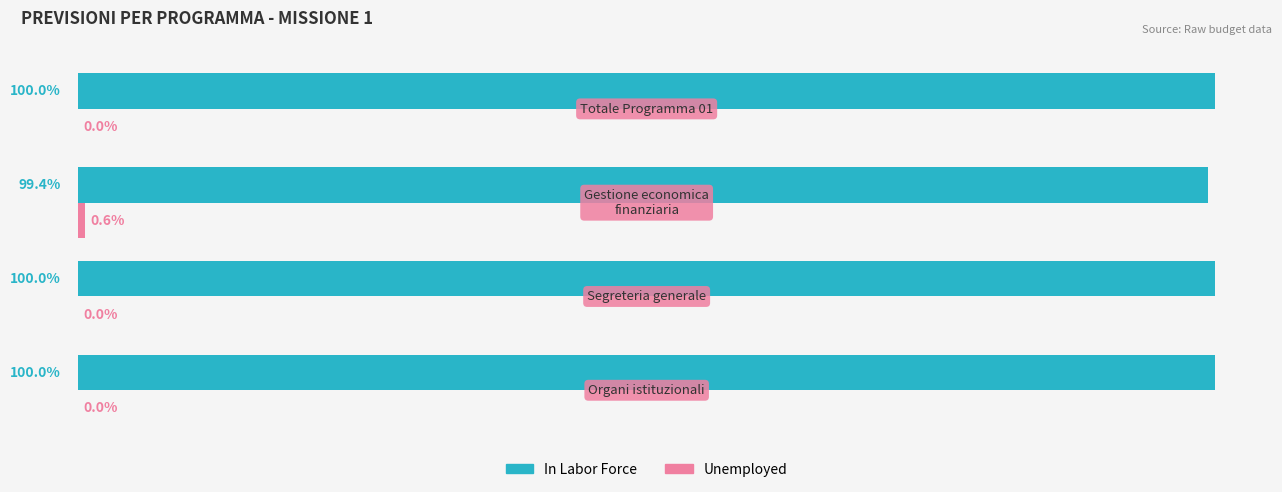

Which series has the largest total across all categories?

In Labor Force